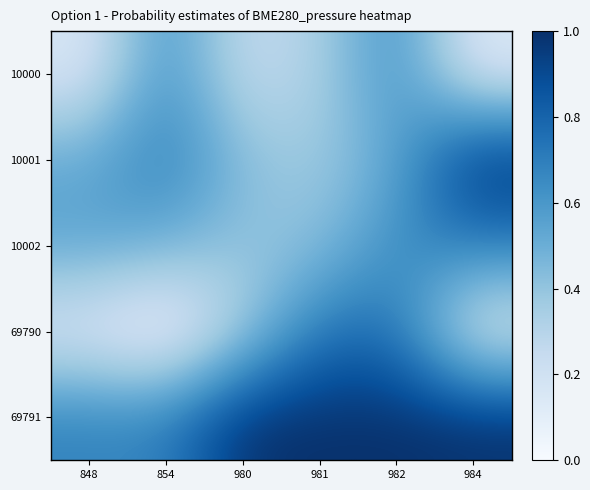

Which series has the largest total across all categories?

69791